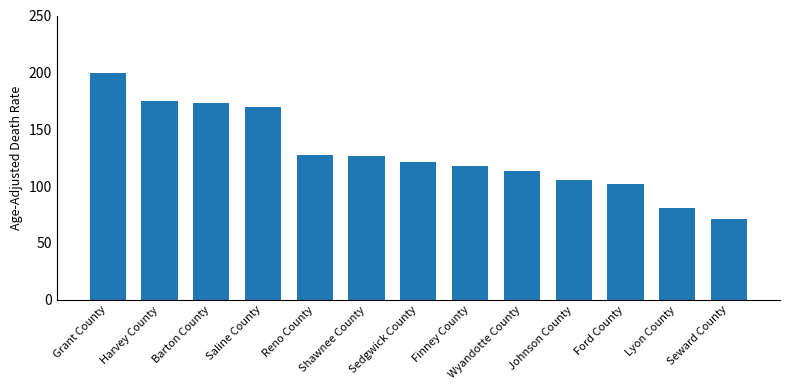

Is it true that the value at Sedgwick County is 28.0?

False